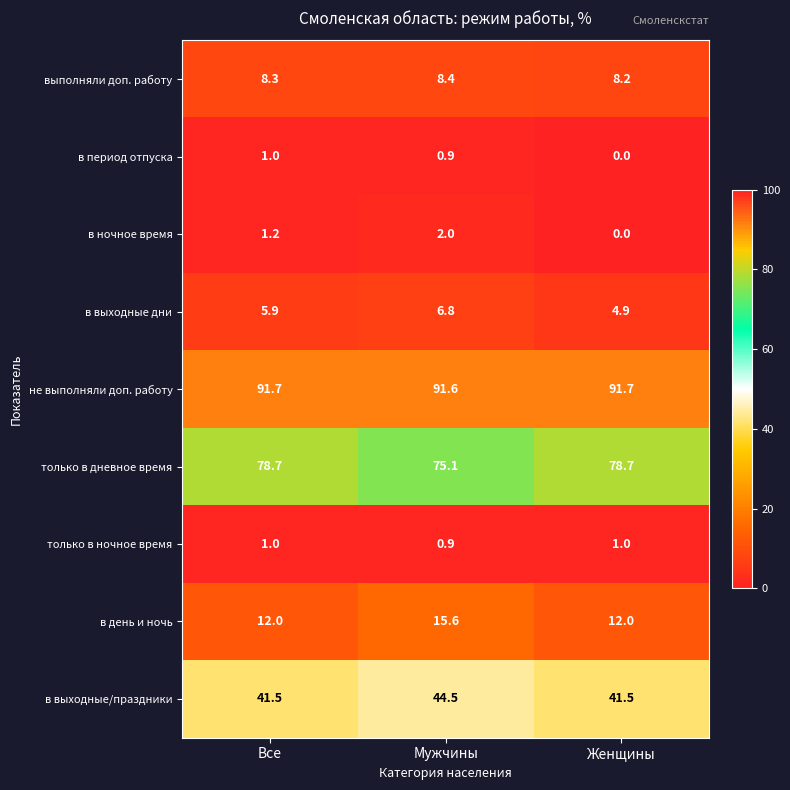

Is it true that в день и ночь equals 8.2 at Женщины?

False